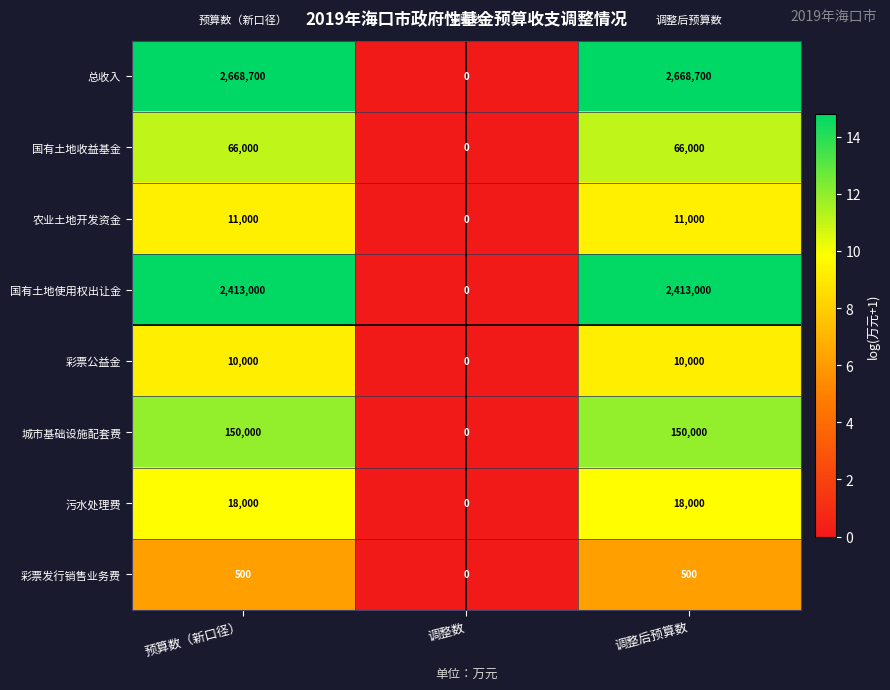

What is the approximate value of 污水处理费 at 调整后预算数?

18000